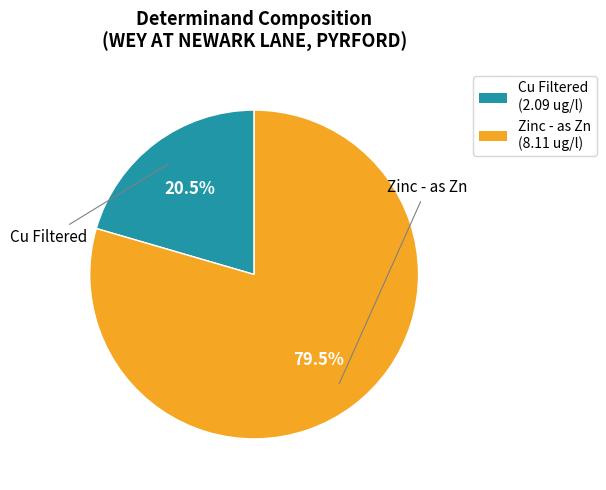

What is the total percentage of Zinc - as Zn and Cu Filtered?

100.0%